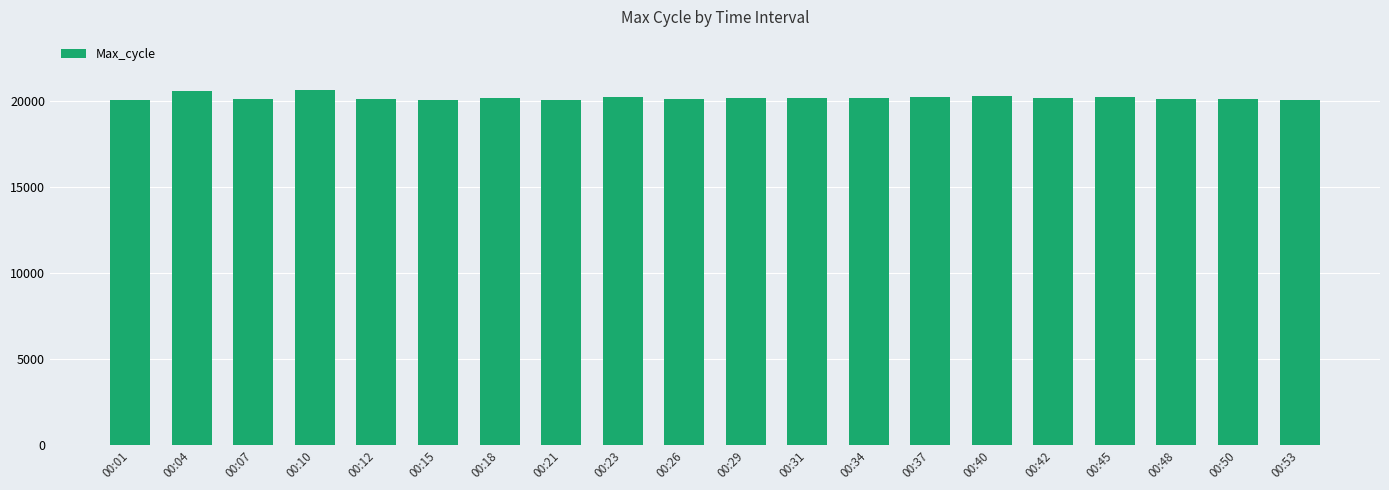

How many data points are less than 20160?

10